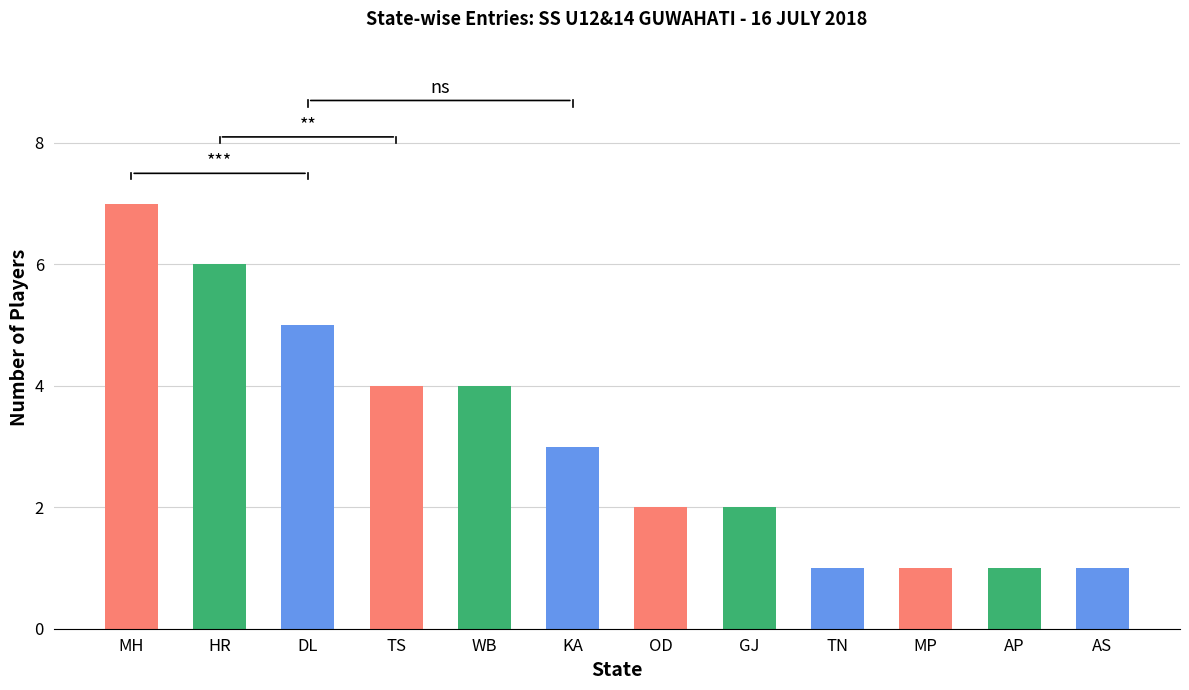

Between AP and GJ, which is larger?

GJ